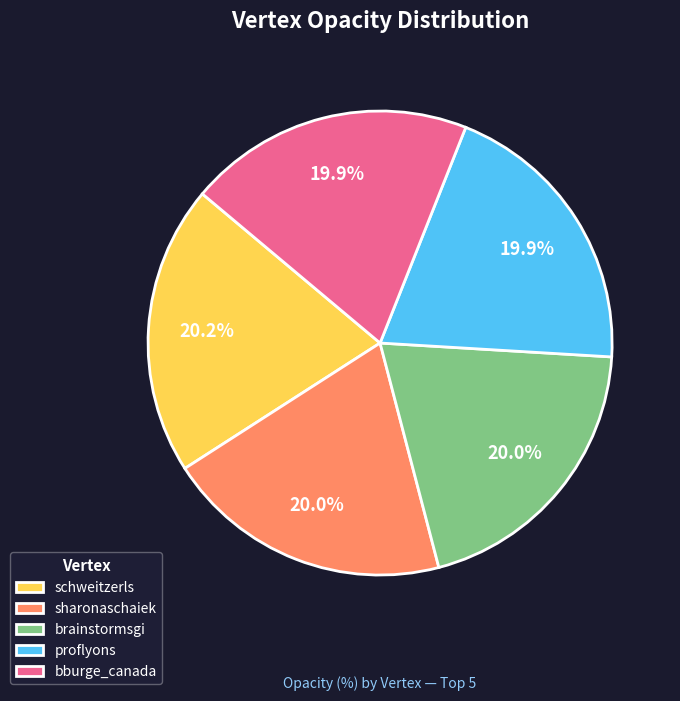

What percentage is NOT represented by sharonaschaiek?

80.0%